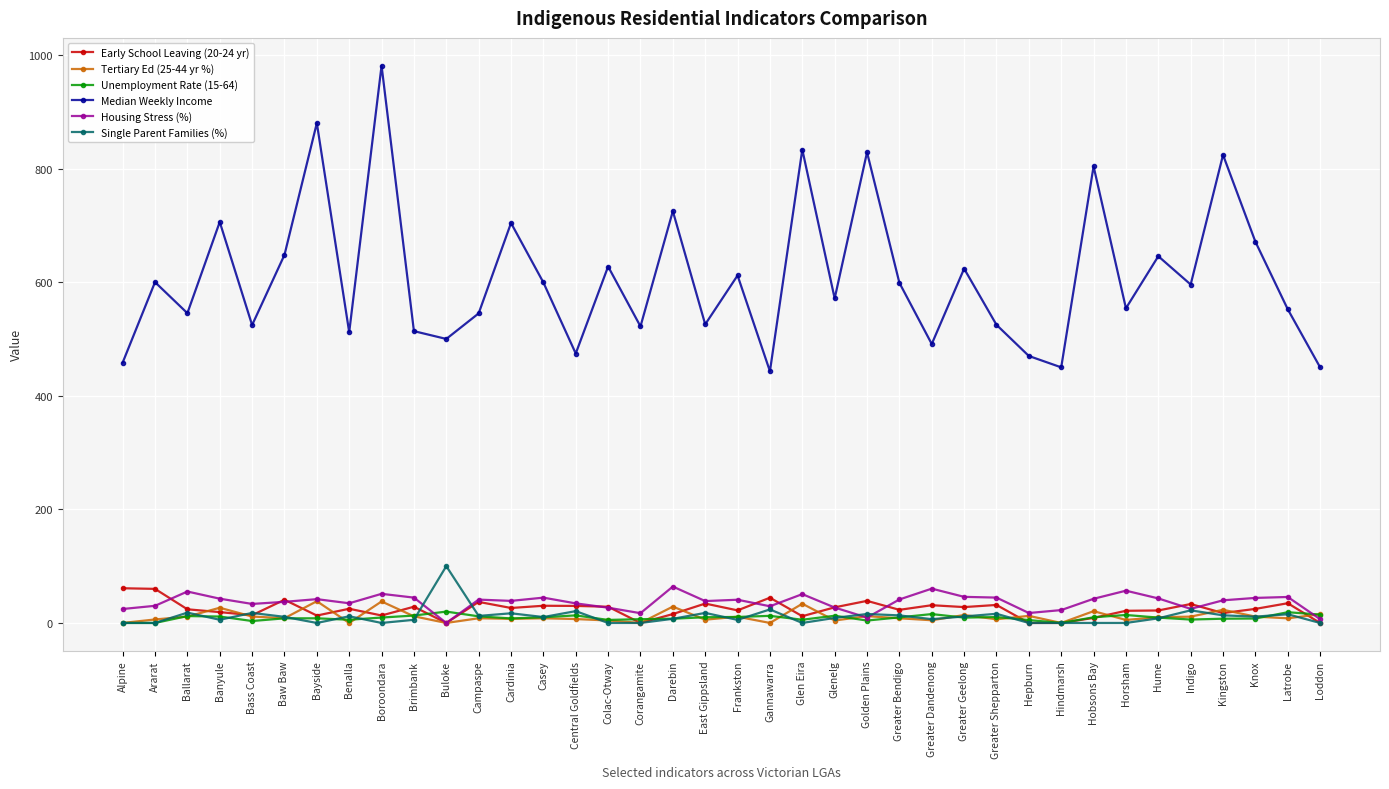

What position from the right is Hindmarsh?

9